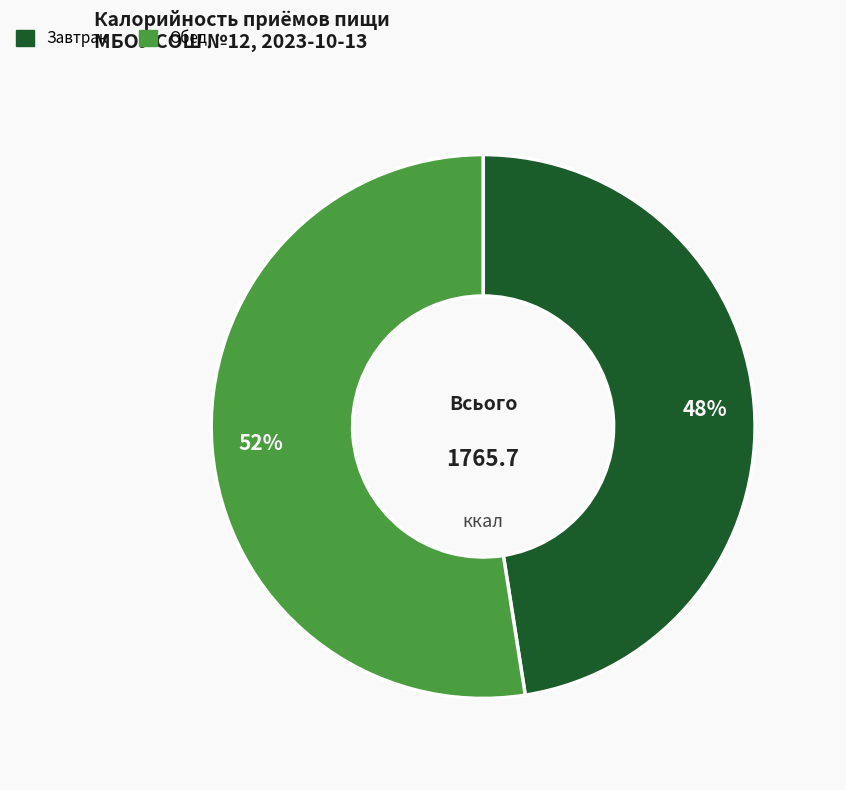

What is the largest slice in the pie chart?

Обед